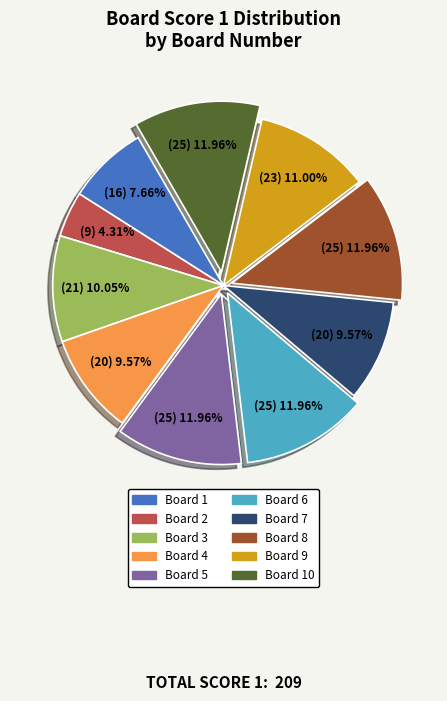

Does any single category account for the majority?

No